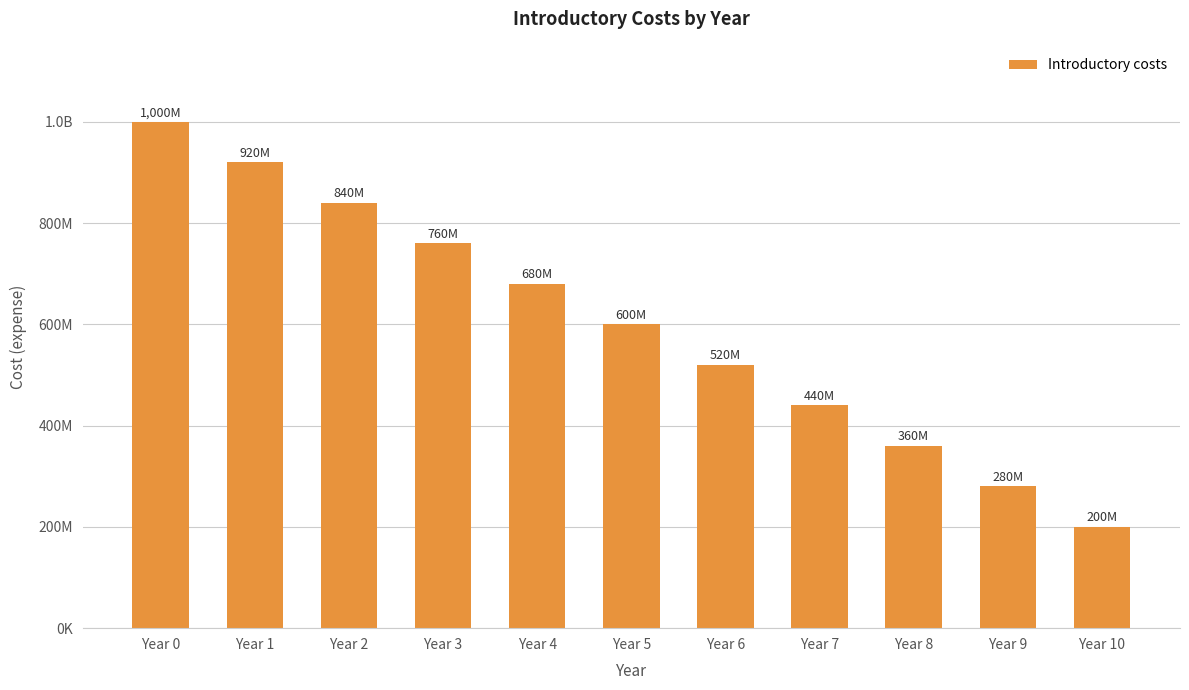

Are the bars horizontal?

No